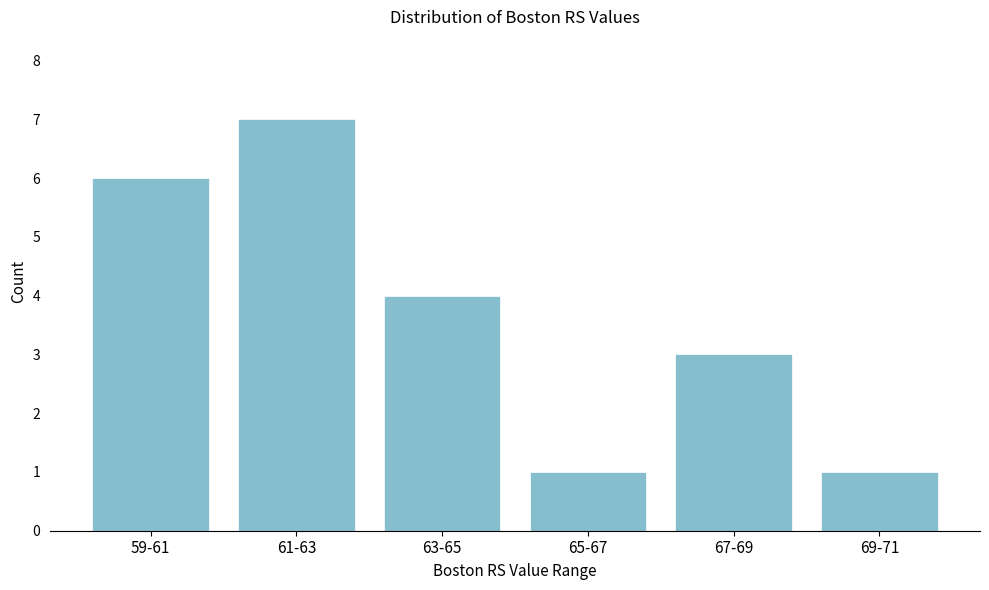

Reading right to left, extract all data points from this chart.

1	3	1	4	7	6